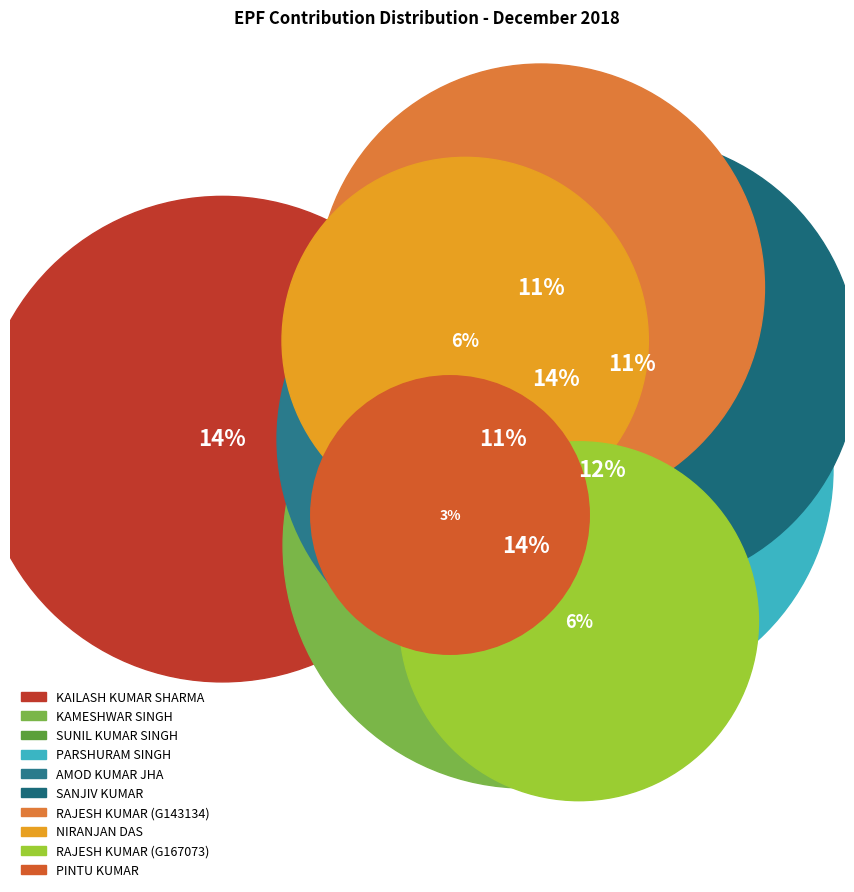

Is it true that RAJESH KUMAR (G143134) is 4% of the pie?

False